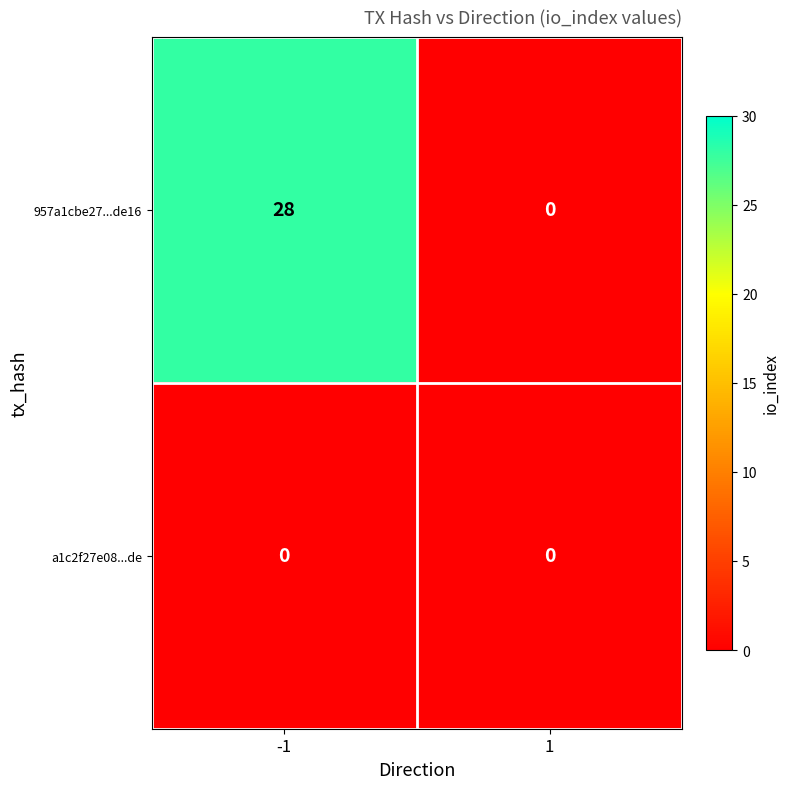

What value does the 957a1cbe27...de16 series have at -1, to the nearest 5?

30